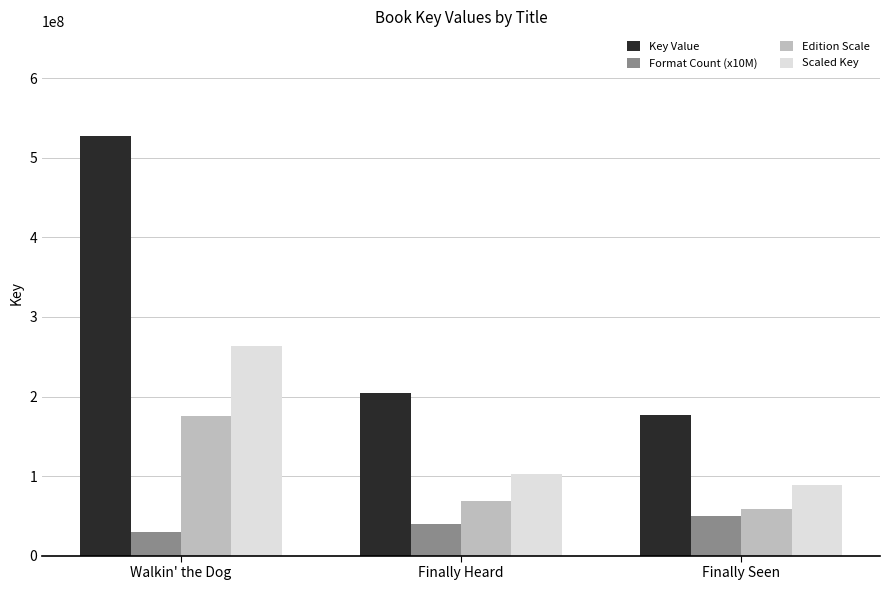

Which series has the largest total across all categories?

Key Value